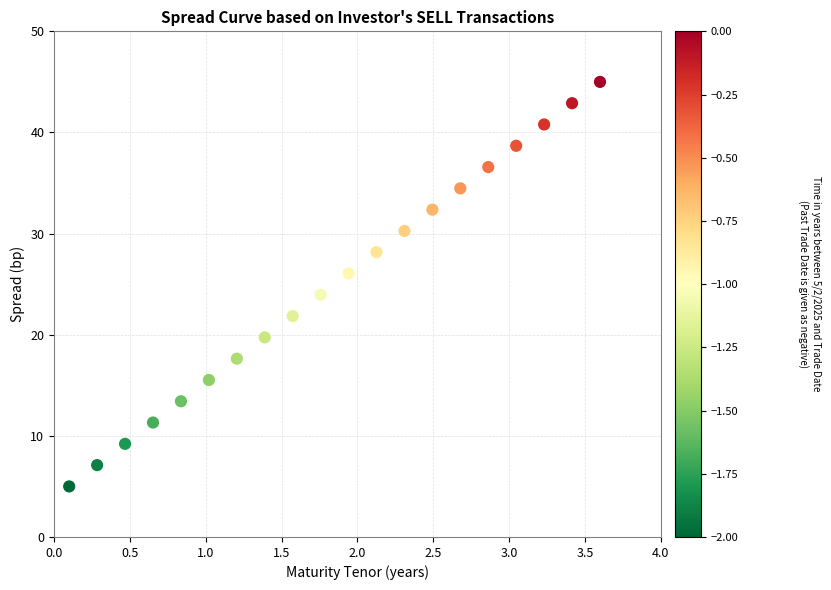

What is the range of Y values (max minus min)?

40.0